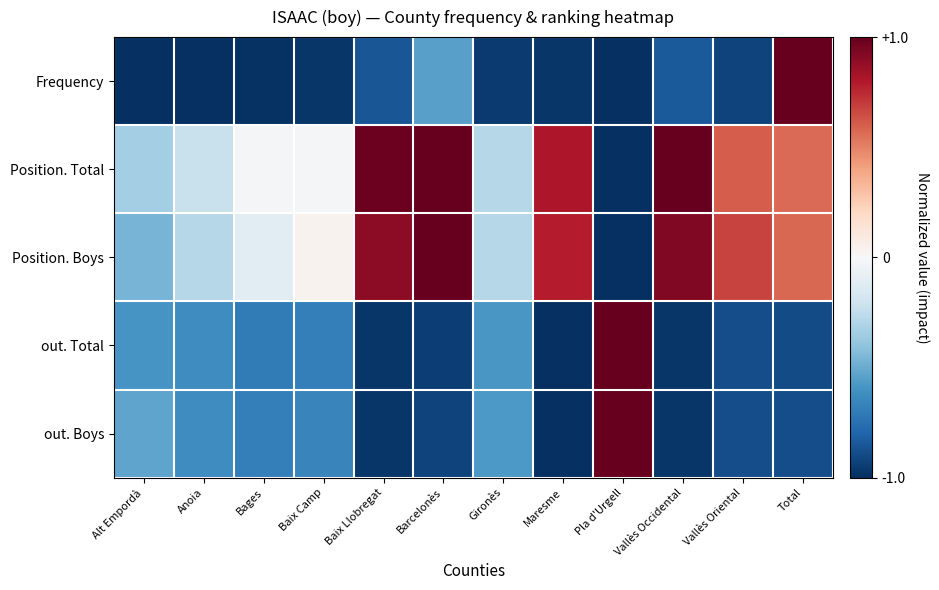

What is the total value across all series at Gironès?

-2.7